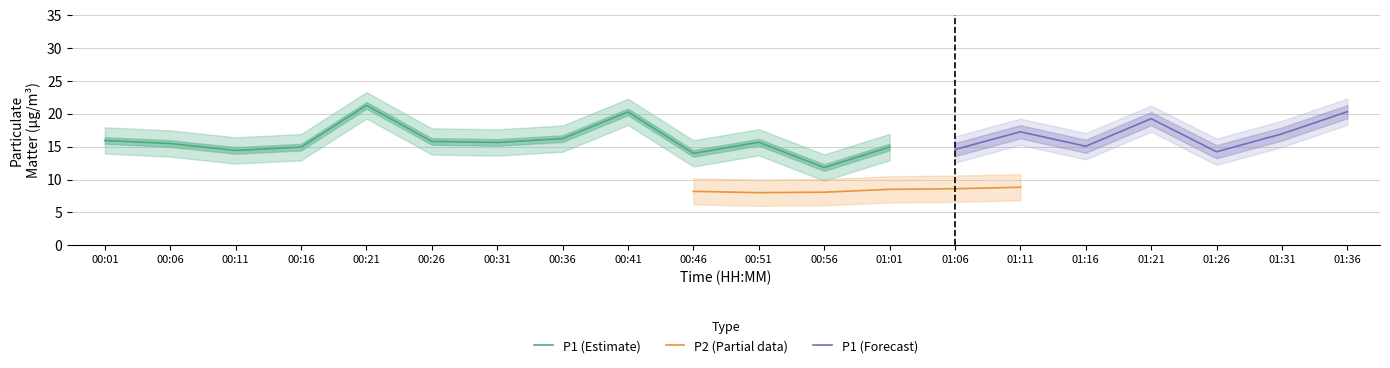

What is the label of the 11th point from the left?

00:51